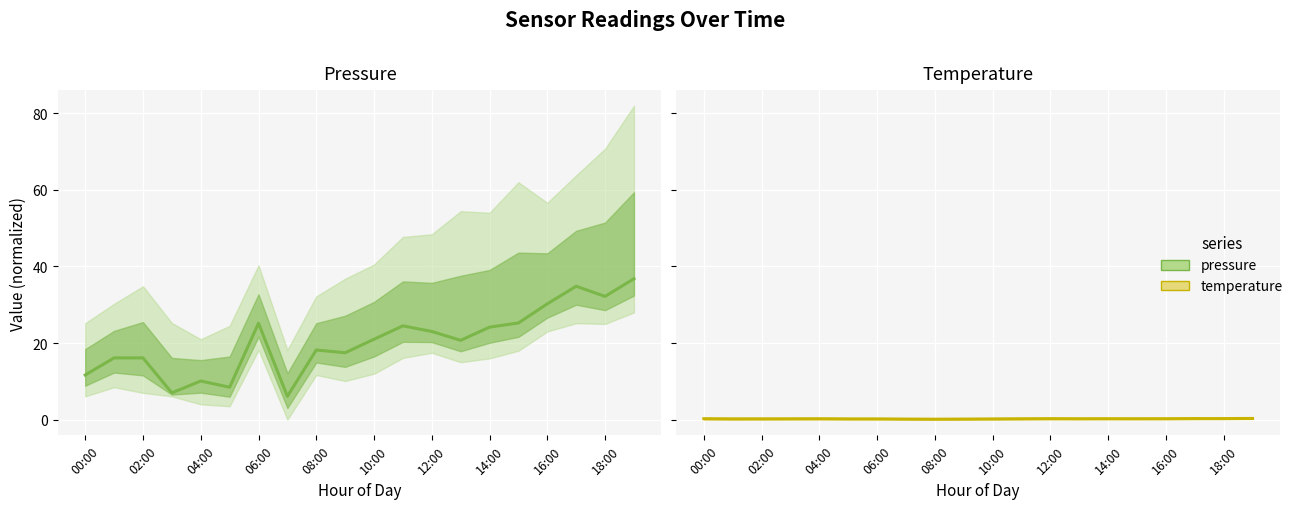

At which label is pressure closest to 21?

10:00